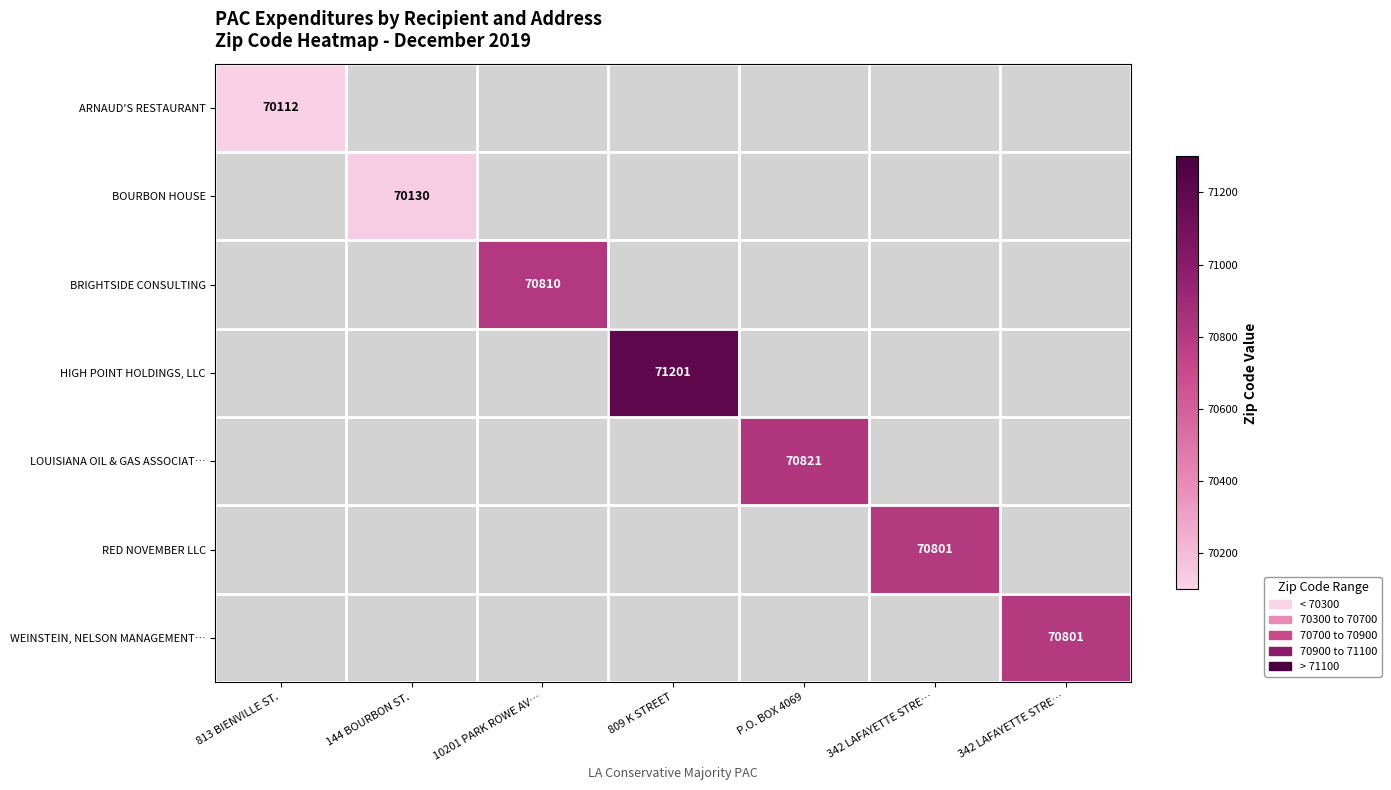

What is the lowest value of the ARNAUD'S RESTAURANT series?

70112.0